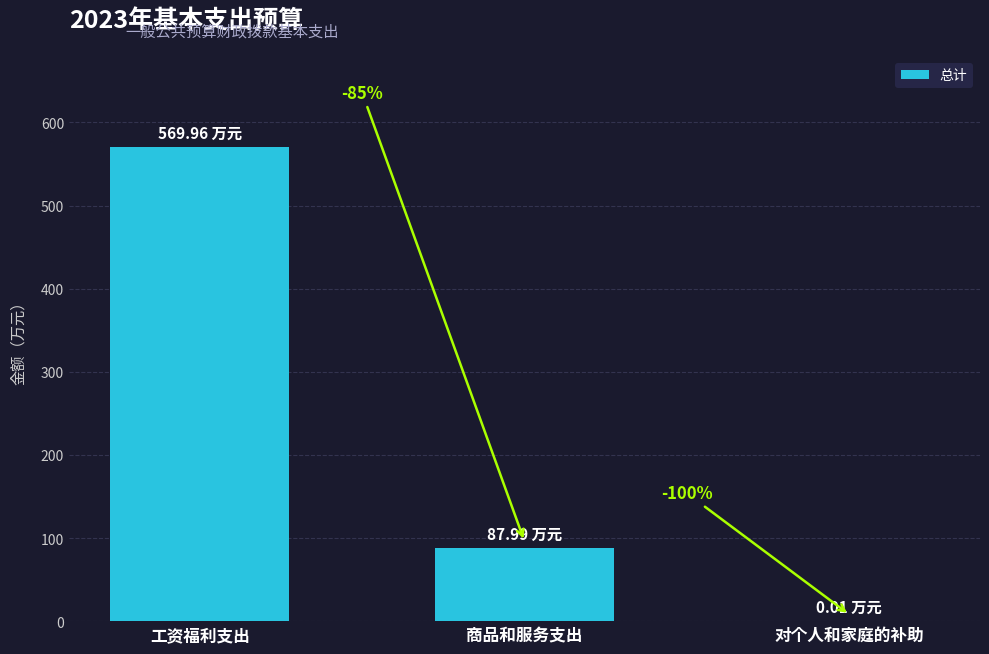

Is it true that the value at 工资福利支出 is 570.0?

True